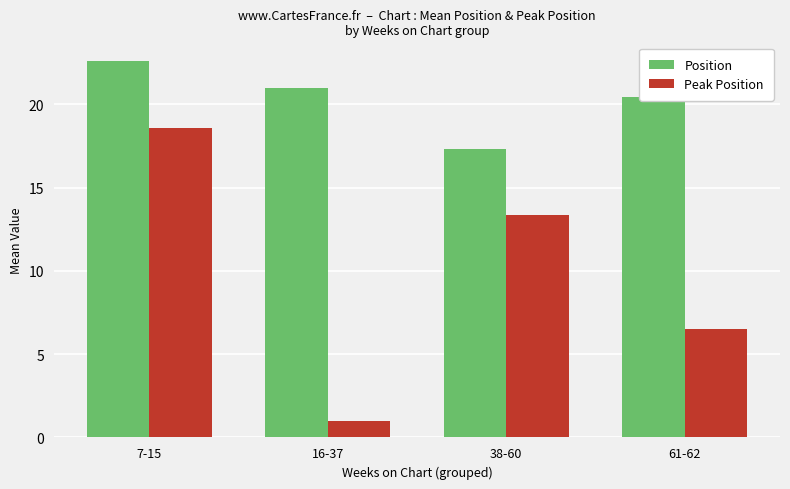

The Position series shows 30.6 at 16-37. True or false?

False